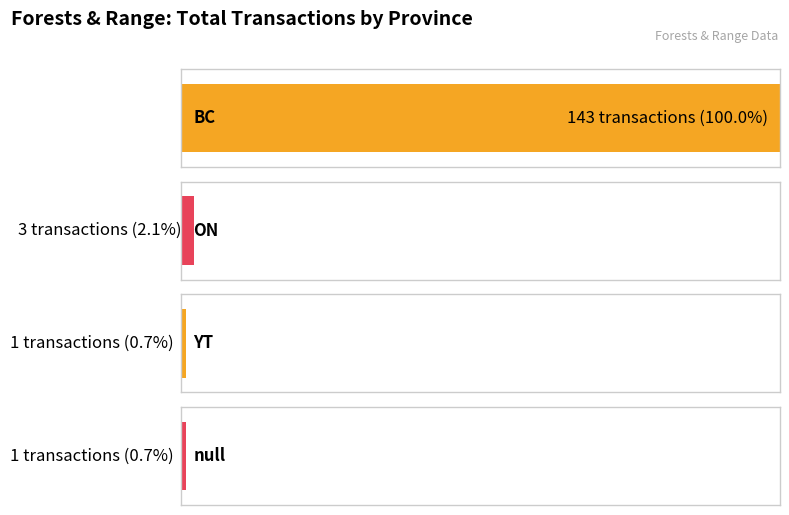

True or false: the data shows 1 at YT.

False